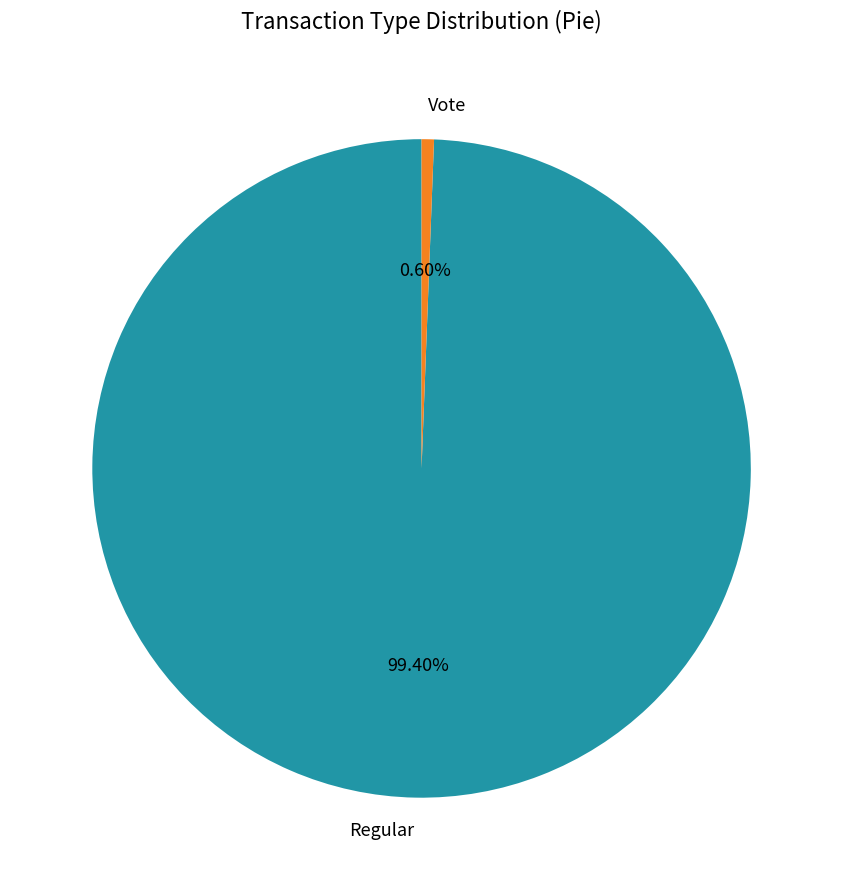

Which slice is the smallest?

Vote